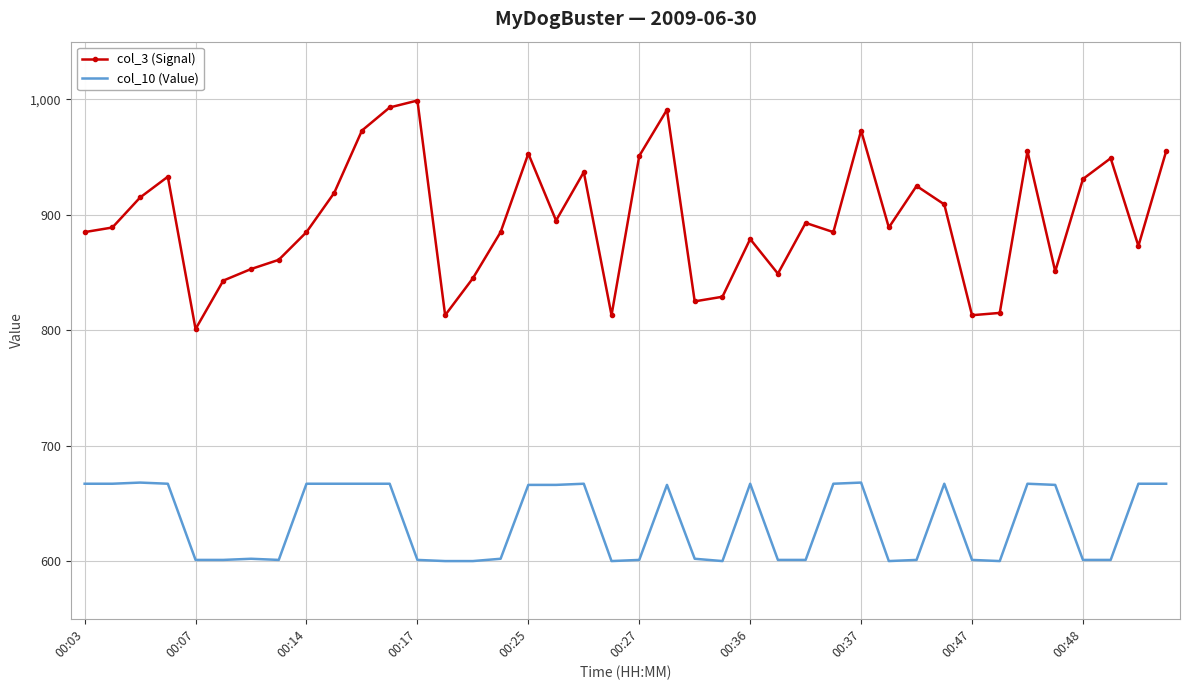

What is the greatest value displayed?

999